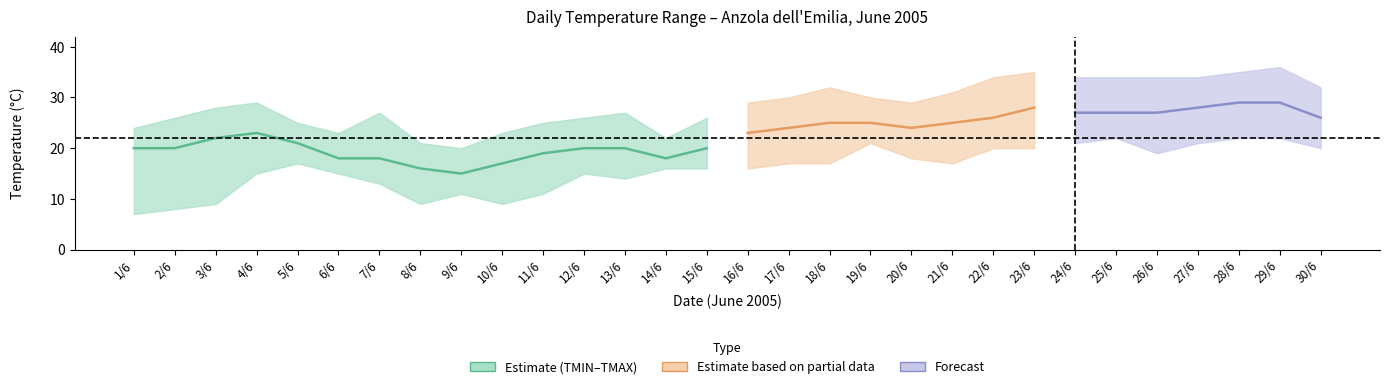

True or false: TMAX and TMIN intersect in this chart.

False